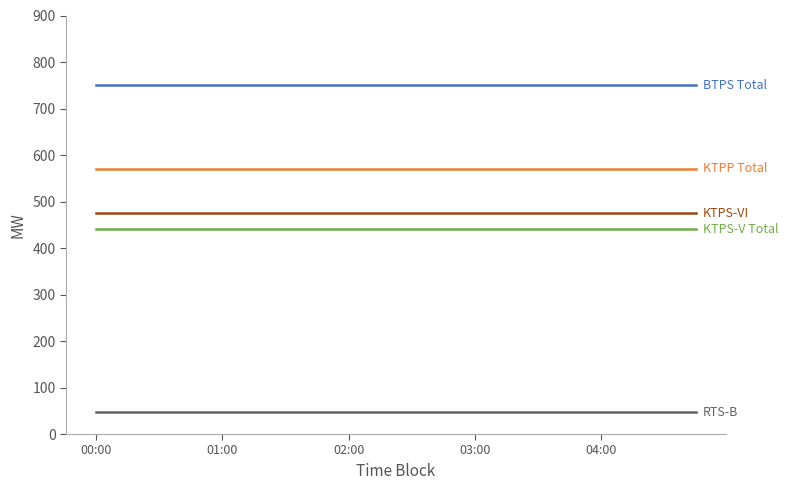

What is the maximum value shown in the chart?

750